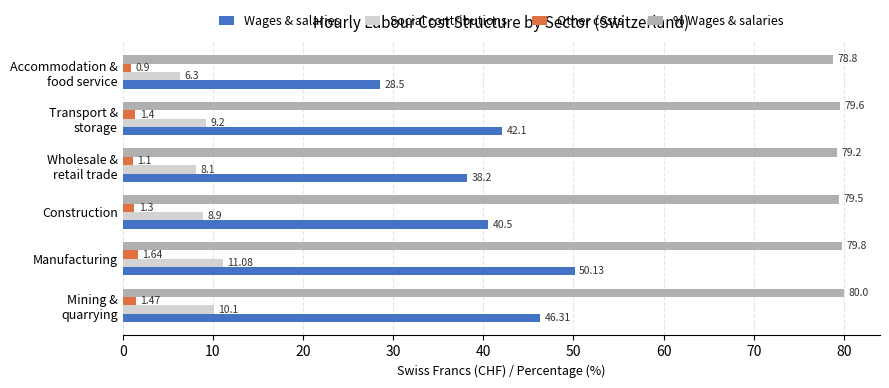

What is the sum of all % Wages & salaries values?

476.9